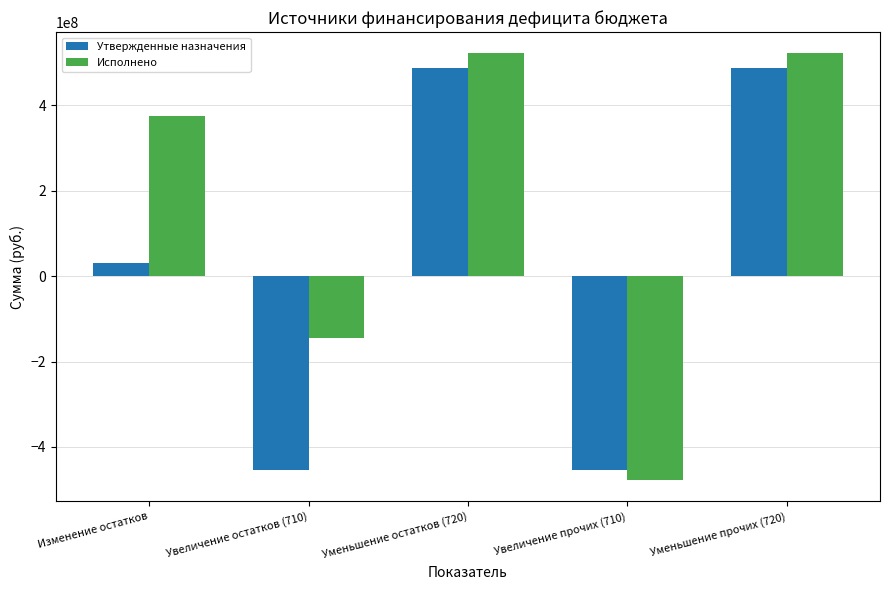

What position from the left is Уменьшение остатков (720)?

3